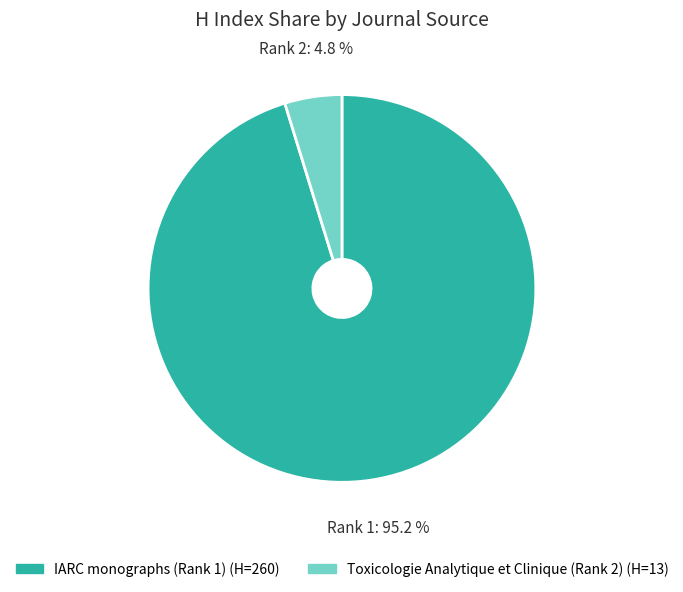

To the nearest percent, what portion does IARC monographs (Rank 1) represent?

95%